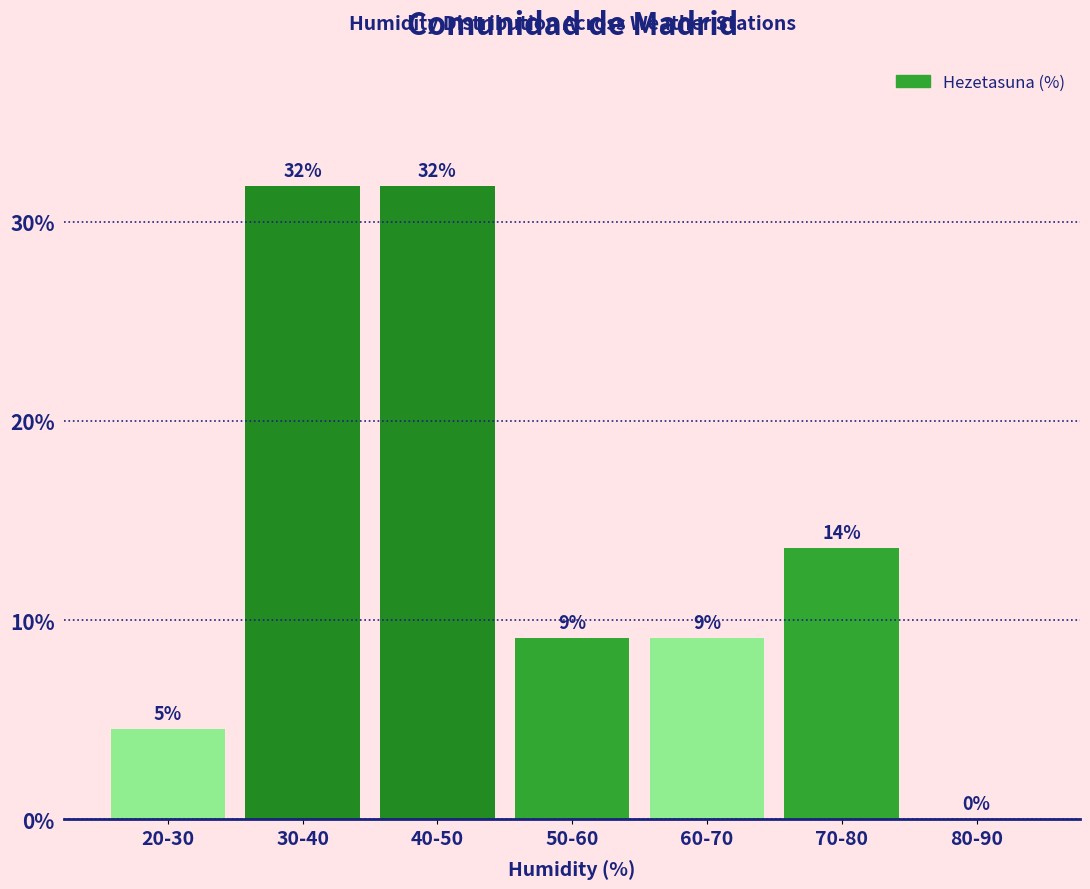

Are the bars horizontal?

No